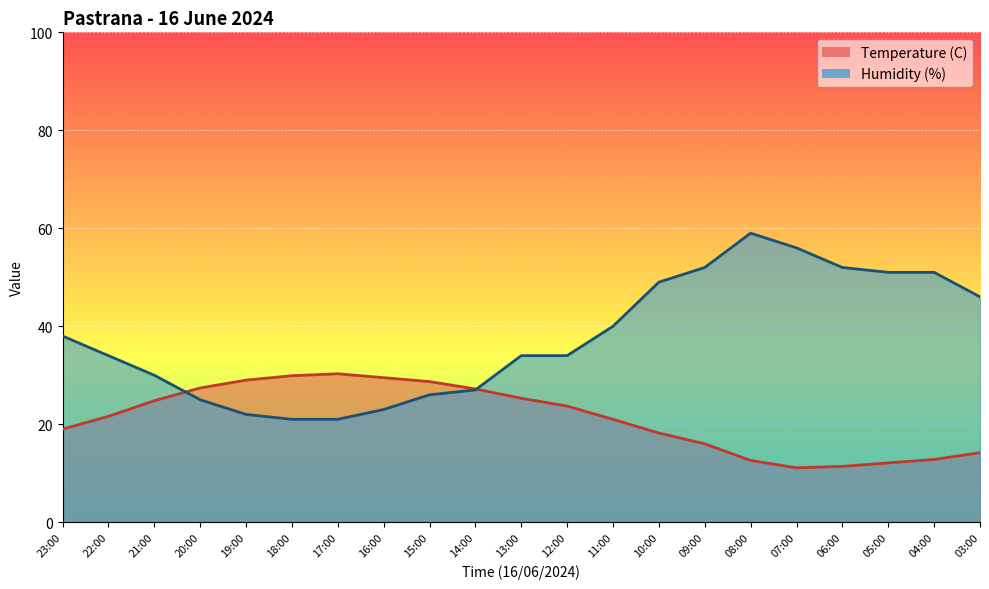

What is the spread (max minus min) of values at 03:00?

31.8